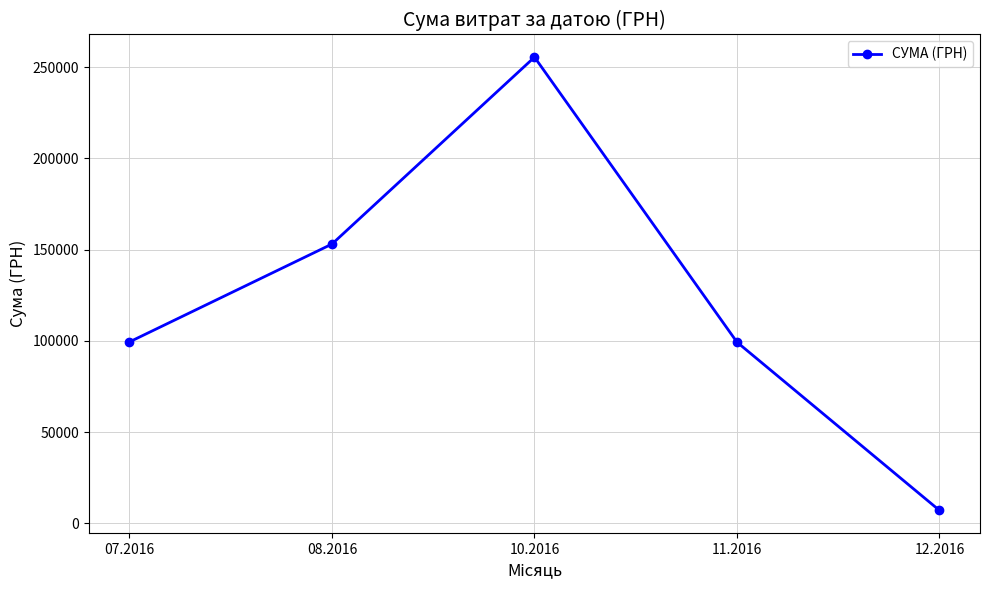

At which category does the chart reach its minimum across all series?

12.2016